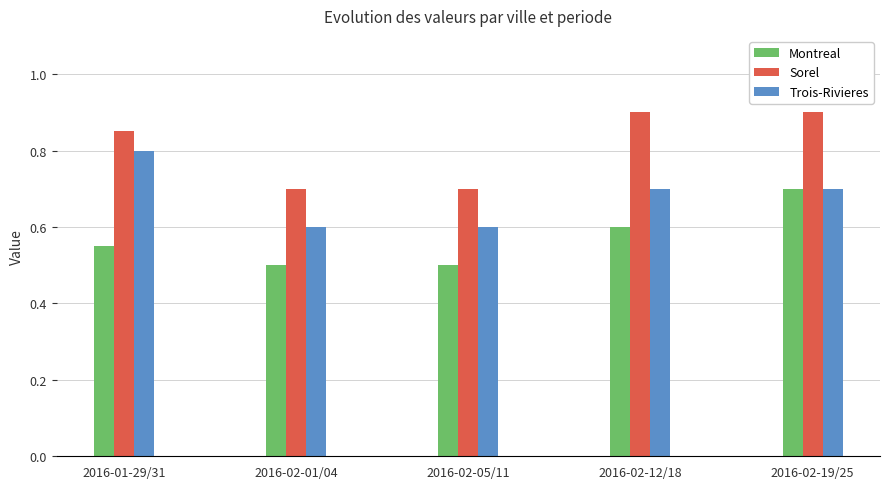

Are the bars horizontal?

No